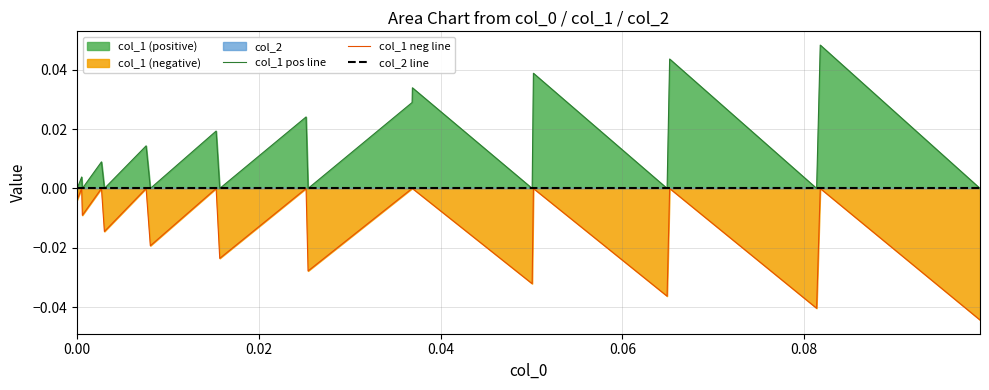

True or false: col_1 neg line and col_1 pos line intersect in this chart.

False